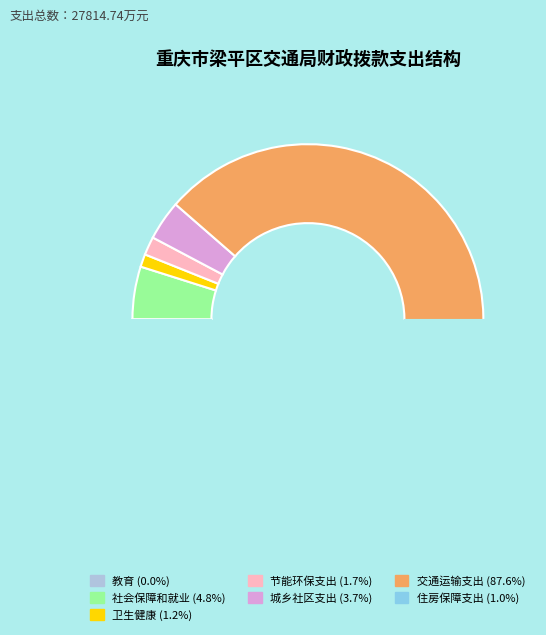

Which category accounts for the majority?

交通运输支出